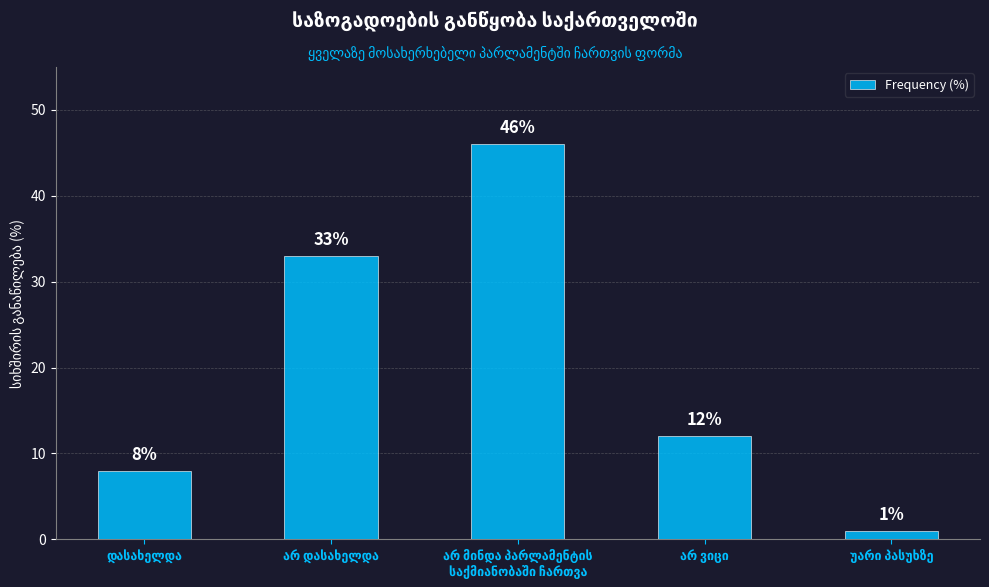

What is the difference between the maximum and second lowest values?

38